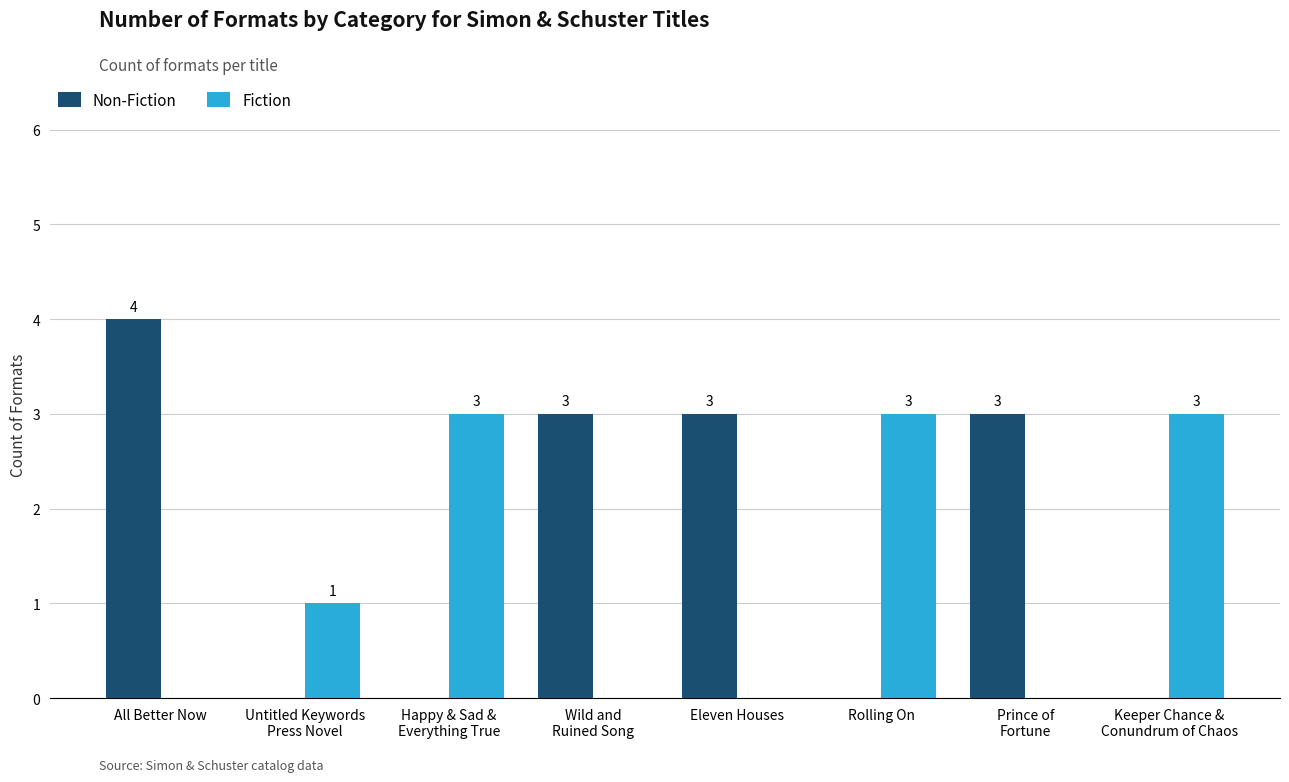

What is the sum of all Non-Fiction values?

13